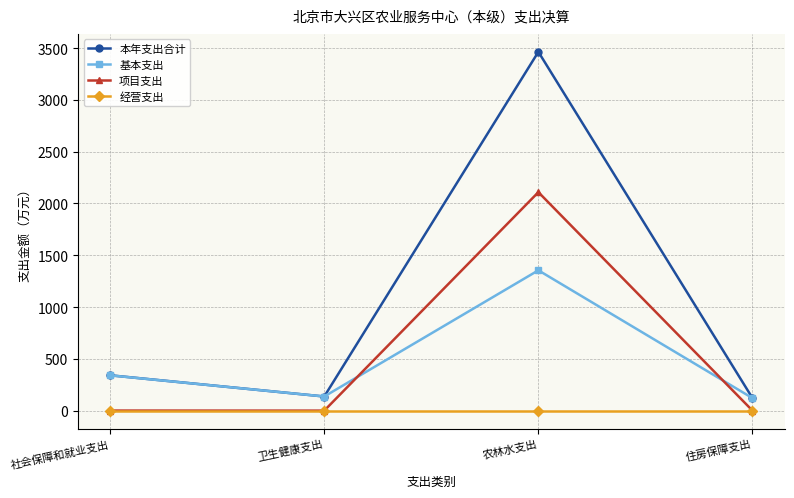

What is the minimum value for 基本支出?

120.8